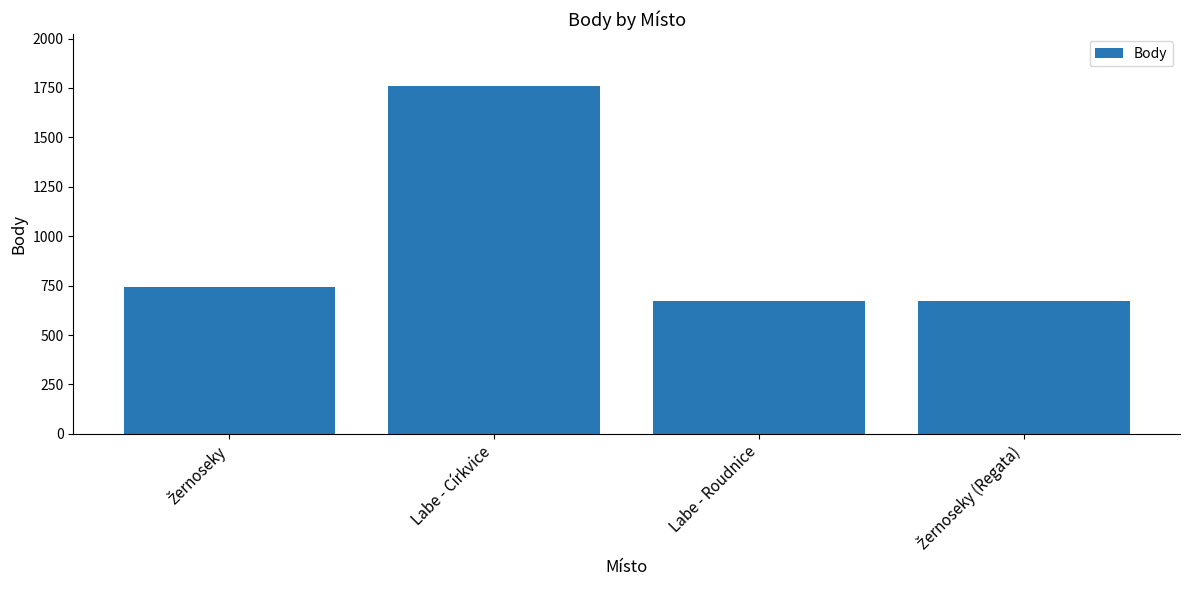

What is the sum of all values?

3839